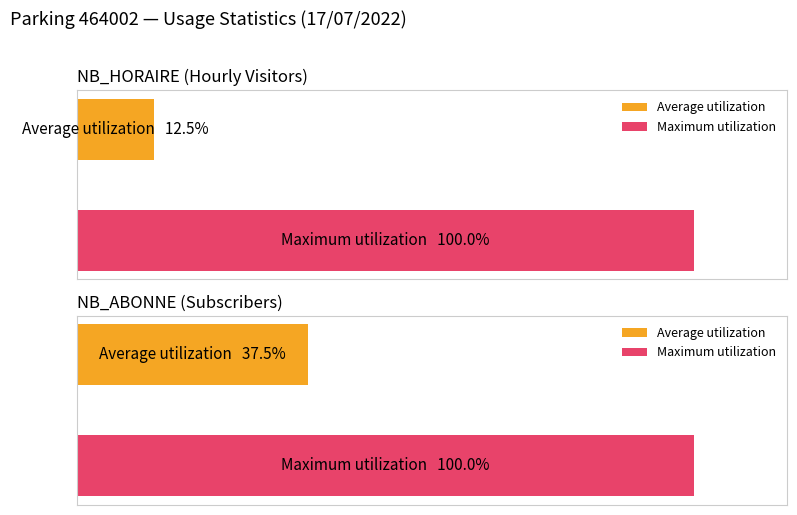

Which series has the largest range (max minus min)?

NB_HORAIRE